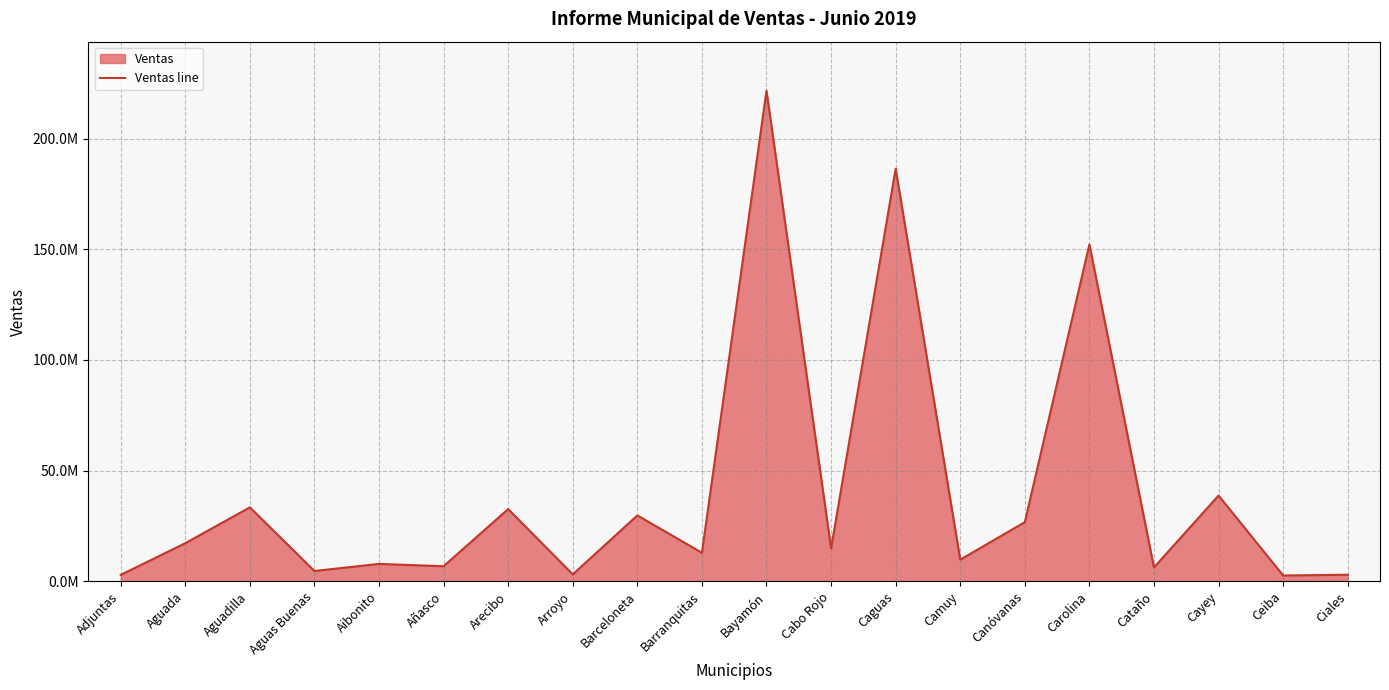

What is the maximum value shown in the chart?

221643480.6